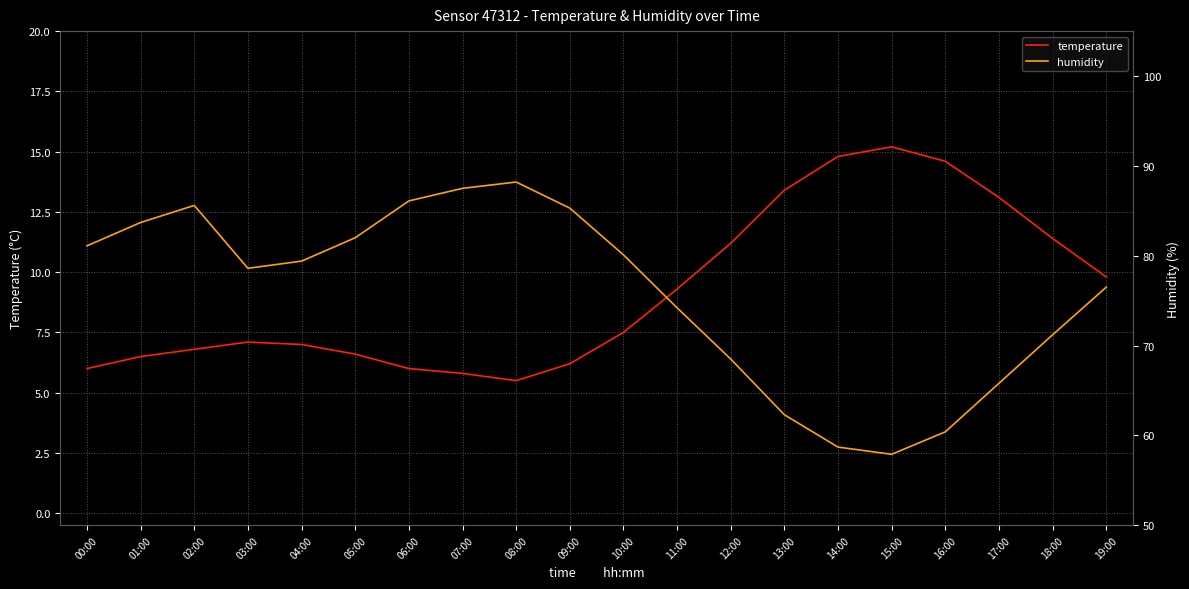

Where is humidity nearest to the value 73?

11:00